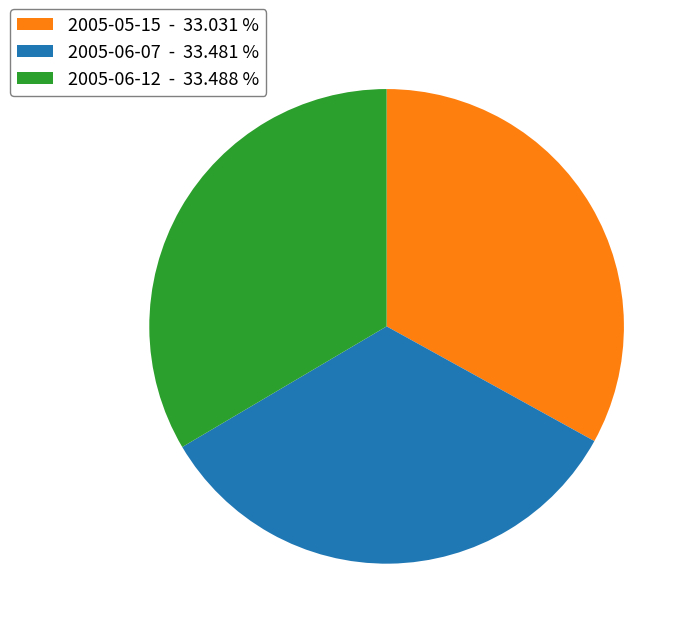

What is the ratio of the value at 2005-06-07 - 33.481 % to the value at 2005-06-12 - 33.488 %?

1.0